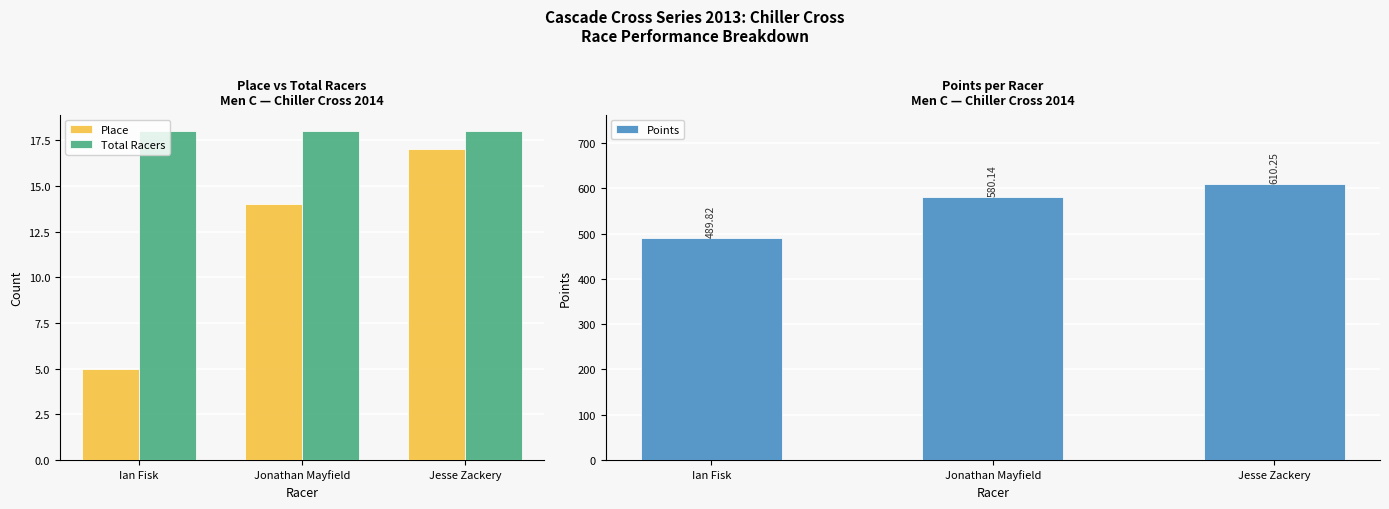

What is the sum of all Place values?

36